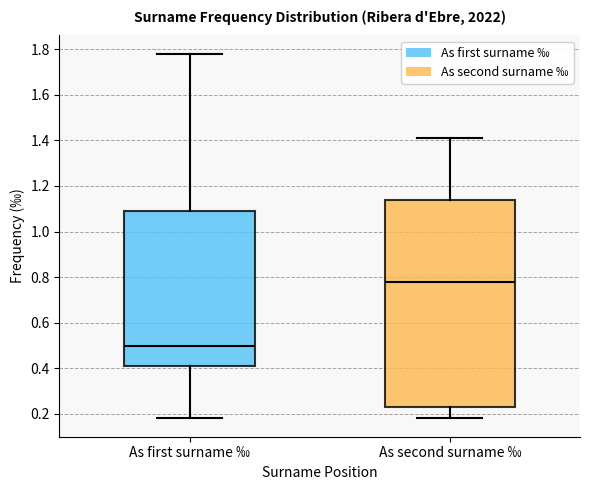

Comparing the boxes themselves (not the whiskers), which one is the tallest?

As second surname ‰